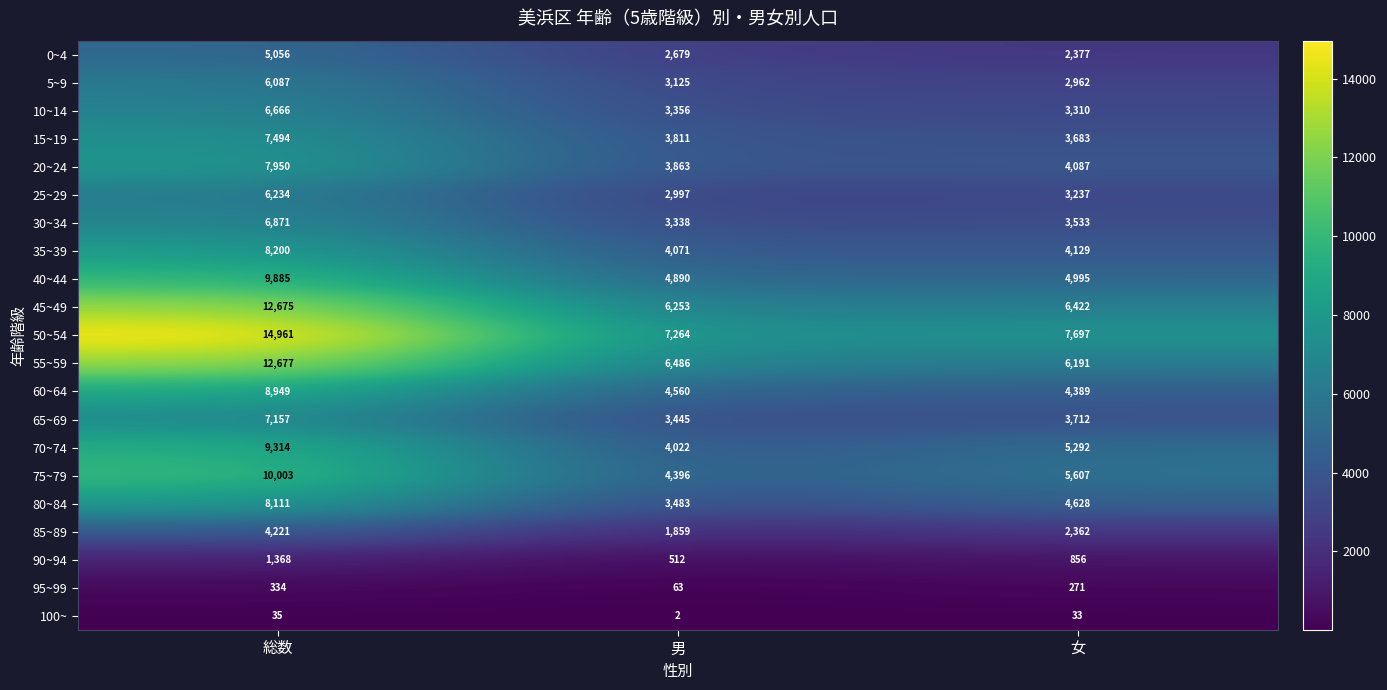

Count the 75~79 values in the range 4396 to 10003.

3